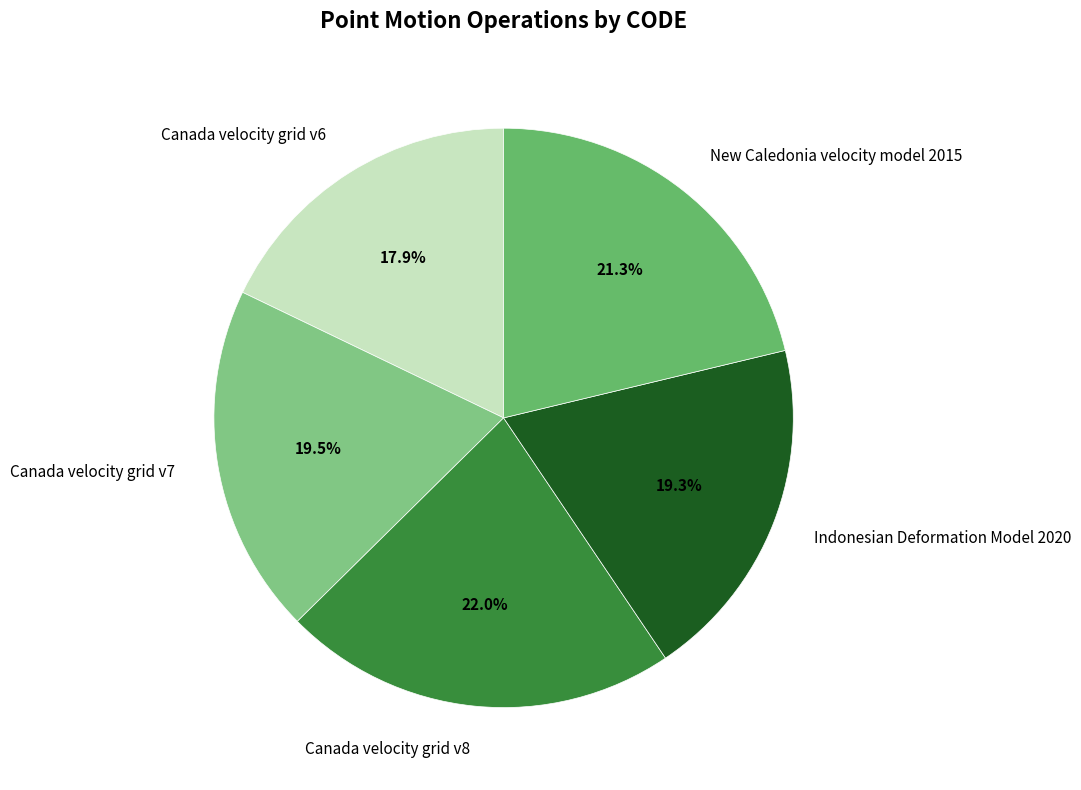

Is there a majority slice in this chart?

No